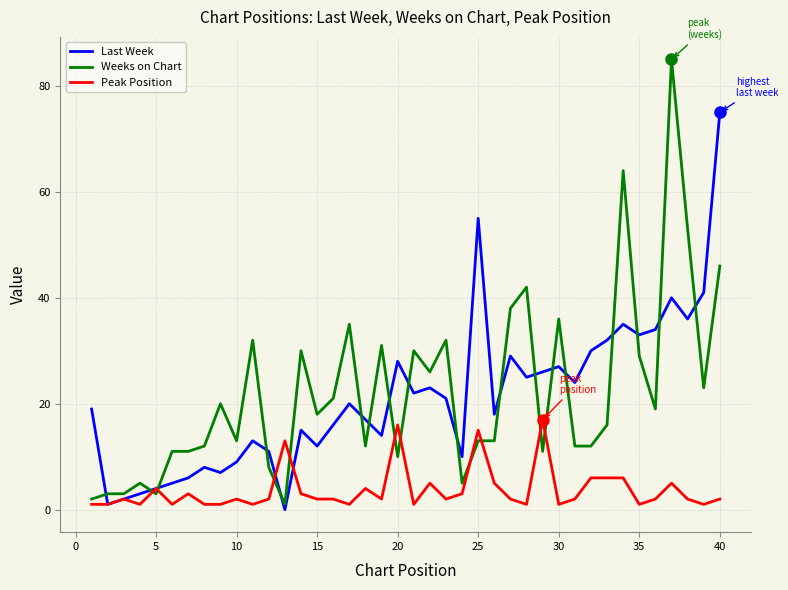

What is the maximum value shown in the chart?

85